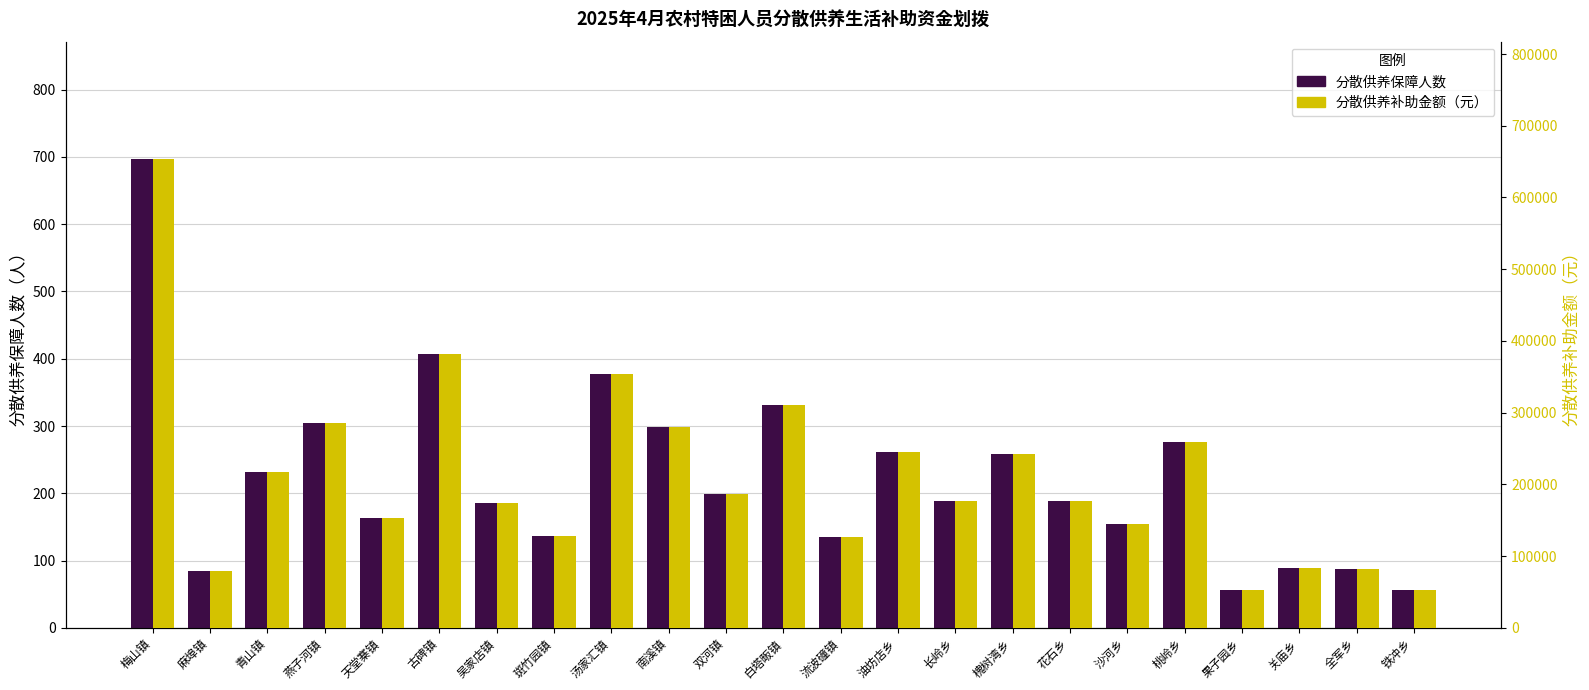

Reading left to right, what are all the values shown in this chart?

分散供养保障人数: 梅山镇=697	麻埠镇=85	青山镇=232	燕子河镇=304	天堂寨镇=164	古碑镇=407	吴家店镇=185	斑竹园镇=137	汤家汇镇=377	南溪镇=299	双河镇=199	白塔畈镇=331	流波䃥镇=135	油坊店乡=262	长岭乡=189	槐树湾乡=259	花石乡=188	沙河乡=155	桃岭乡=276	果子园乡=57	关庙乡=89	全军乡=87	铁冲乡=57
分散供养补助金额（元）: 梅山镇=653786	麻埠镇=79730	青山镇=217616	燕子河镇=285152	天堂寨镇=153832	古碑镇=381766	吴家店镇=173530	斑竹园镇=128506	汤家汇镇=353626	南溪镇=280462	双河镇=186662	白塔畈镇=310478	流波䃥镇=126630	油坊店乡=245756	长岭乡=177282	槐树湾乡=242942	花石乡=176344	沙河乡=145390	桃岭乡=258888	果子园乡=53466	关庙乡=83482	全军乡=81606	铁冲乡=53466